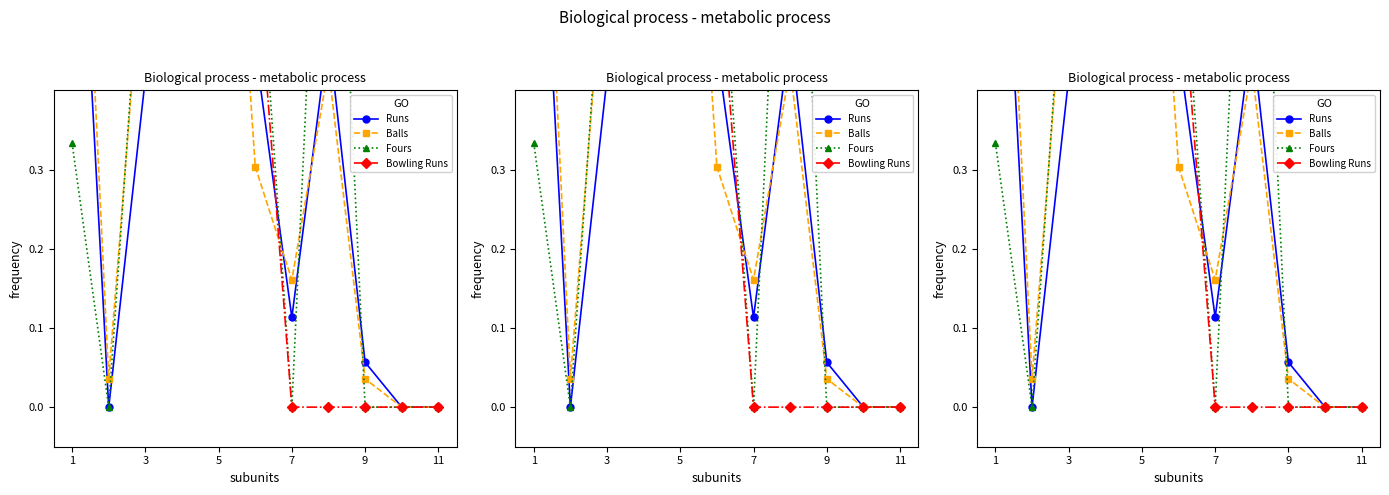

What is the spread (max minus min) of values at 7?

0.2